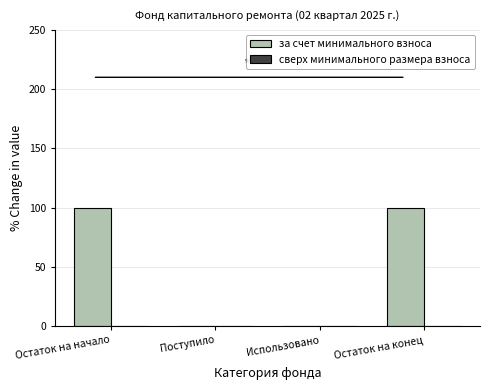

The chart shows a value of 55 at Использовано. True or false?

False